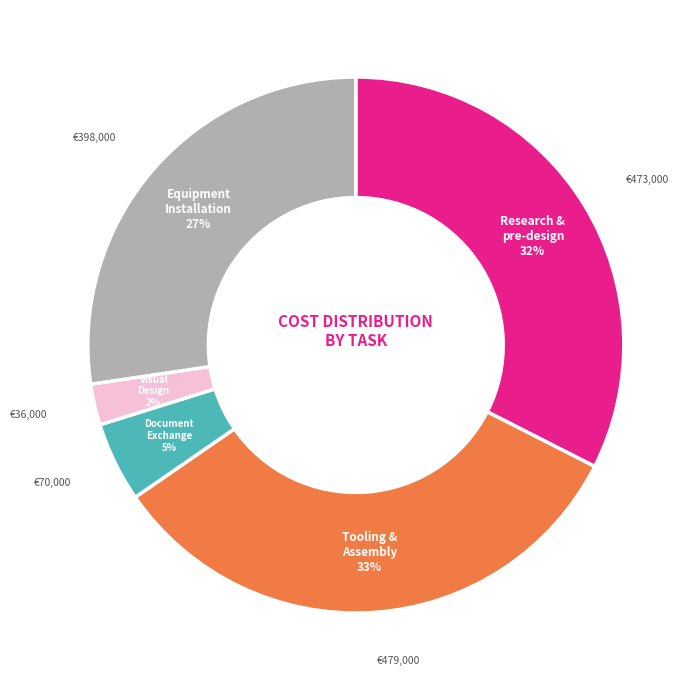

What percentage is the Equipment Installation slice, to the nearest percent?

27%